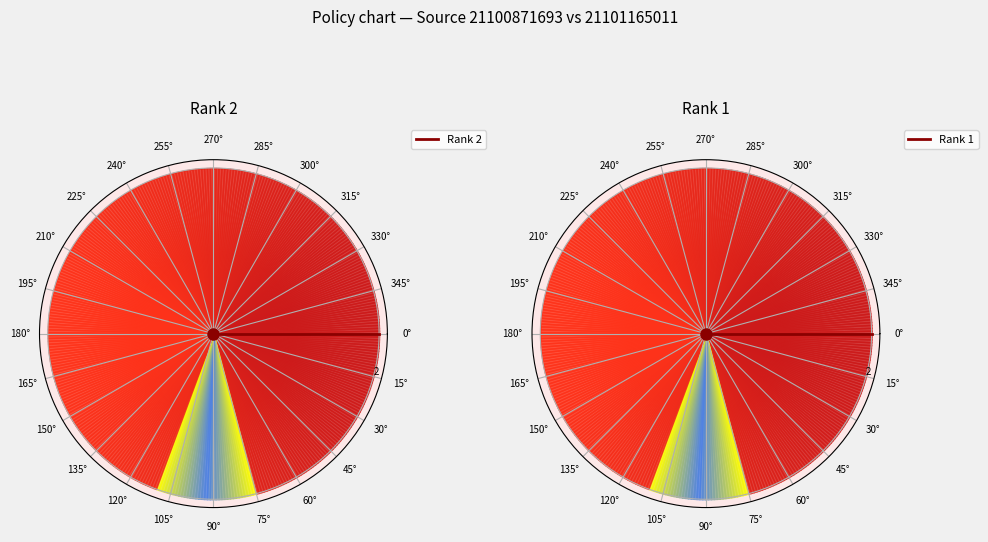

Which slice is the largest?

0°